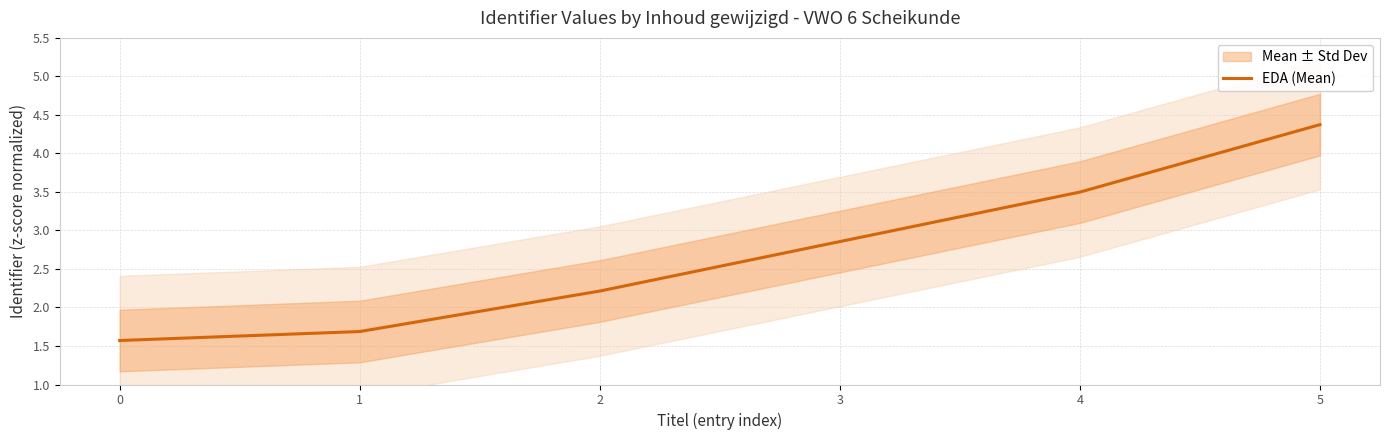

What is the sum of the values at 1 and 3?

4.5